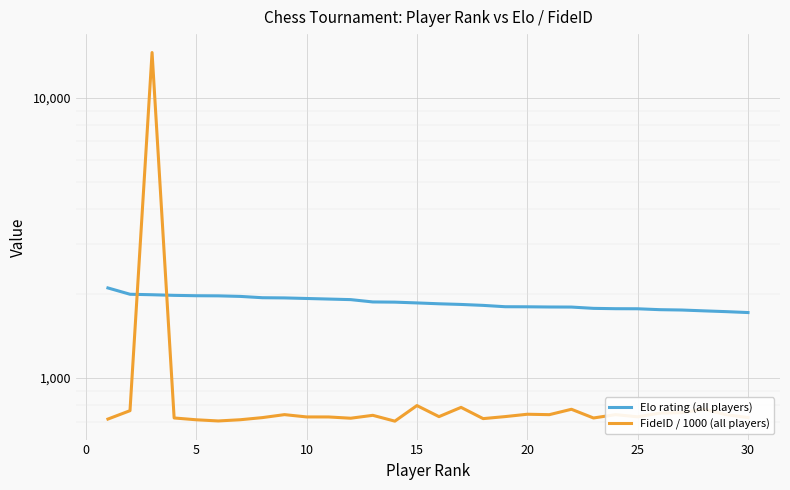

Is this an area chart (filled region under the line)?

No